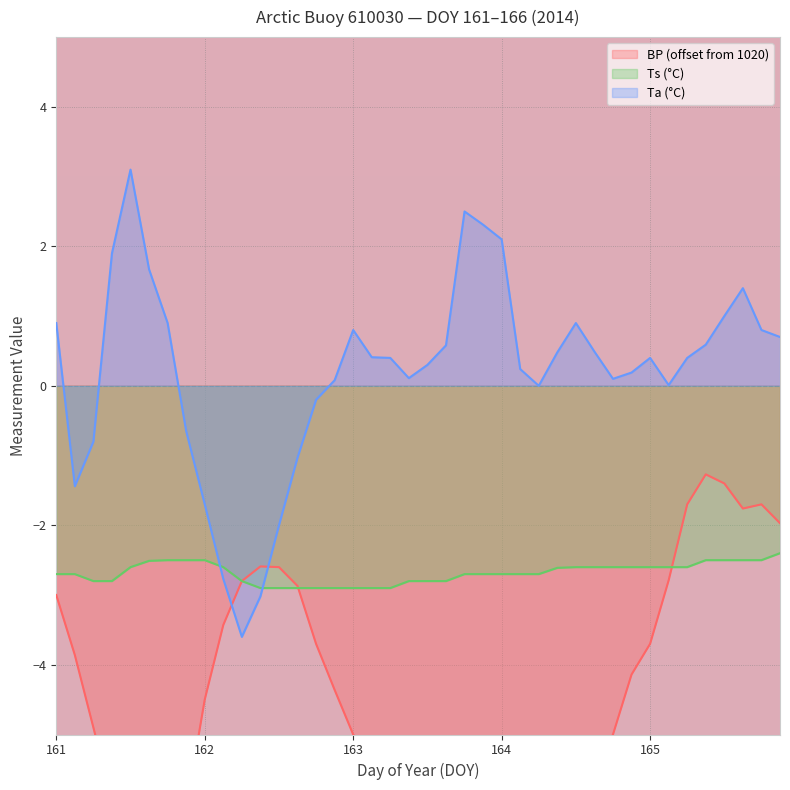

What is the sum of all BP values?

-201.8